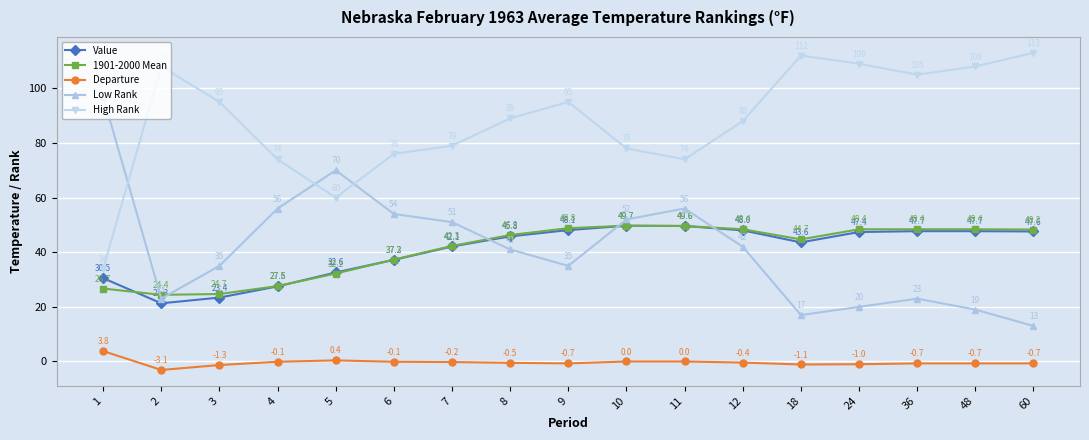

Reading left to right, what are all the values shown in this chart?

Value: 30.5	21.3	23.4	27.5	32.6	37.2	42.1	45.8	48.1	49.7	49.6	48.0	43.6	47.4	47.7	47.7	47.6
1901-2000 Mean: 26.7	24.4	24.7	27.6	32.2	37.3	42.3	46.3	48.8	49.7	49.6	48.4	44.7	48.4	48.4	48.4	48.3
Departure: 3.8	-3.1	-1.3	-0.1	0.4	-0.1	-0.2	-0.5	-0.7	0.0	0.0	-0.4	-1.1	-1.0	-0.7	-0.7	-0.7
Low Rank: 97.0	23.0	35.0	56.0	70.0	54.0	51.0	41.0	35.0	52.0	56.0	42.0	17.0	20.0	23.0	19.0	13.0
High Rank: 34.0	108.0	95.0	74.0	60.0	76.0	79.0	89.0	95.0	78.0	74.0	88.0	112.0	109.0	105.0	108.0	113.0